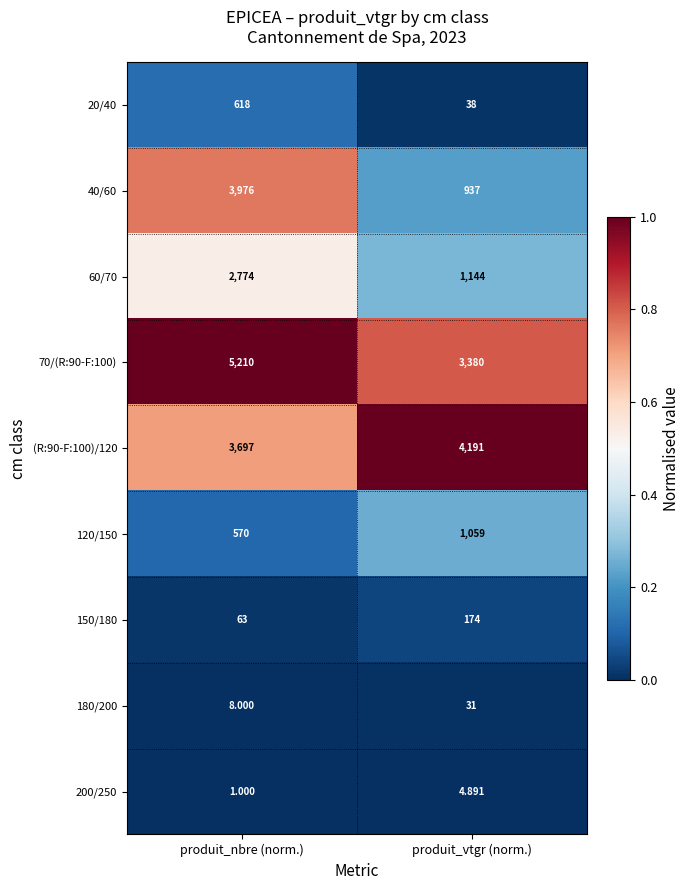

At which category is the sum across all series the highest?

produit_nbre (norm.)